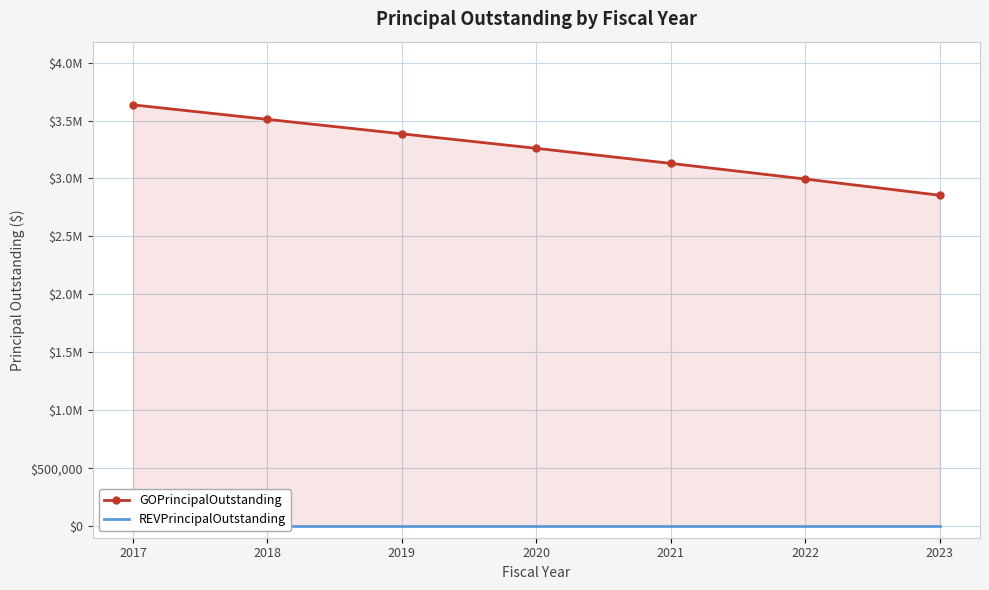

The value of REVPrincipalOutstanding at 2021 is 0. True or false?

True